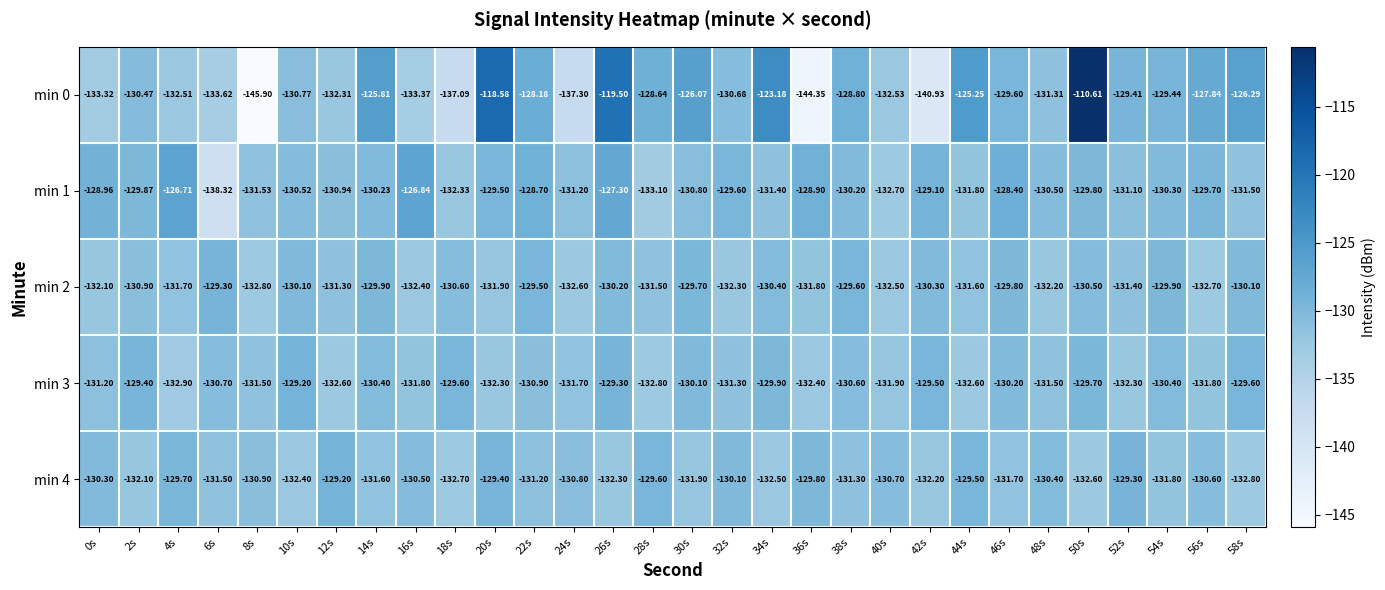

Is the value of min 2 at 54s greater than the value of min 3 at 36s?

Yes